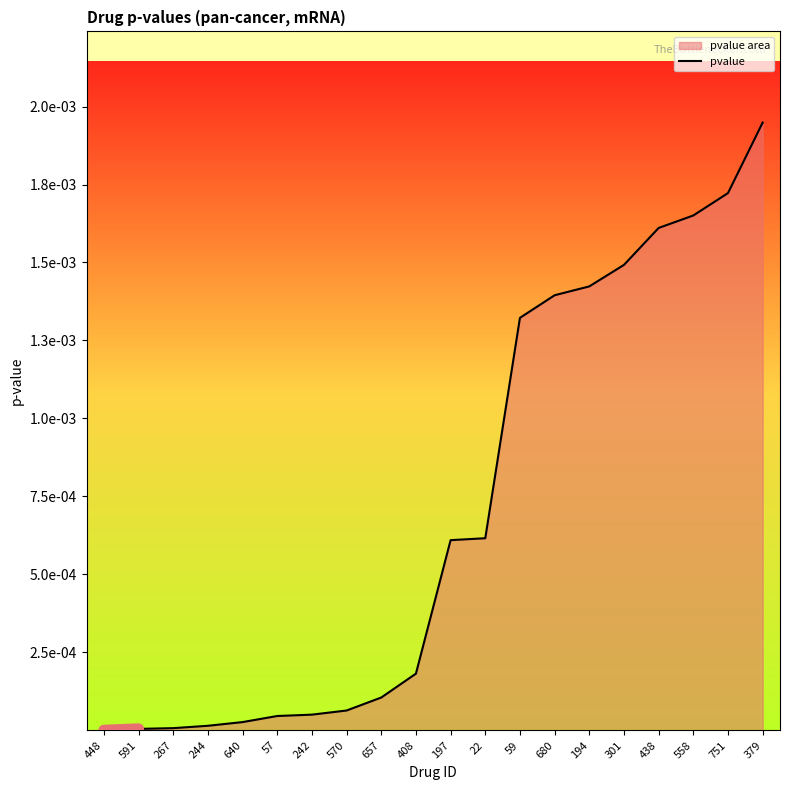

True or false: the data shows 0.0 at 194.

False